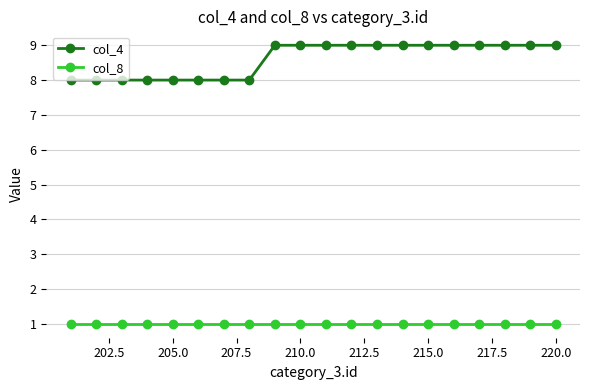

At how many categories does at least one series exceed 3?

20